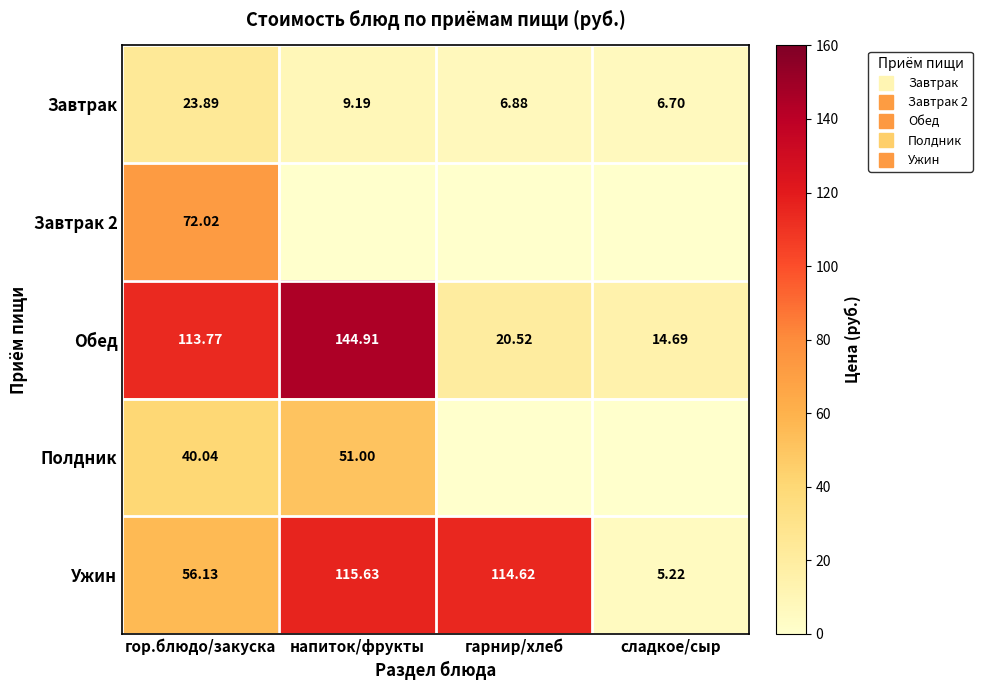

Which label corresponds to the smallest value in the chart?

напиток/фрукты